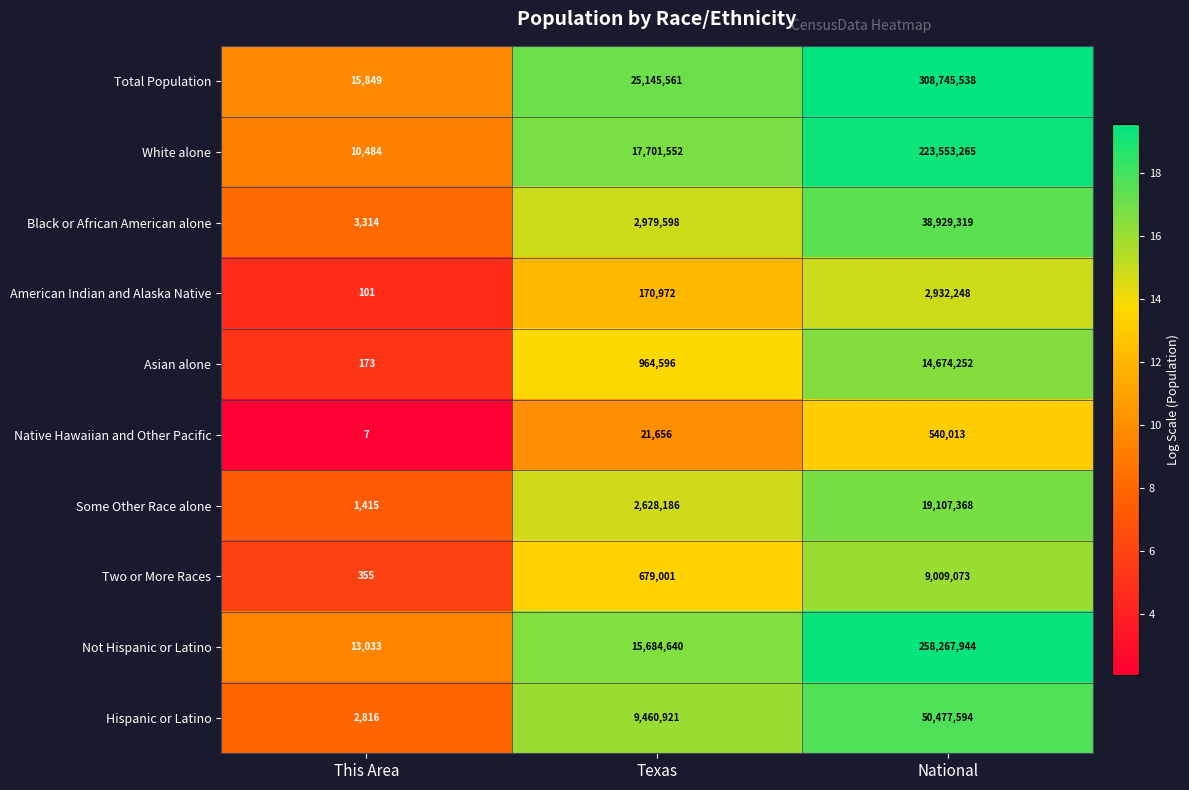

What is the spread (max minus min) of values at National?

308205525